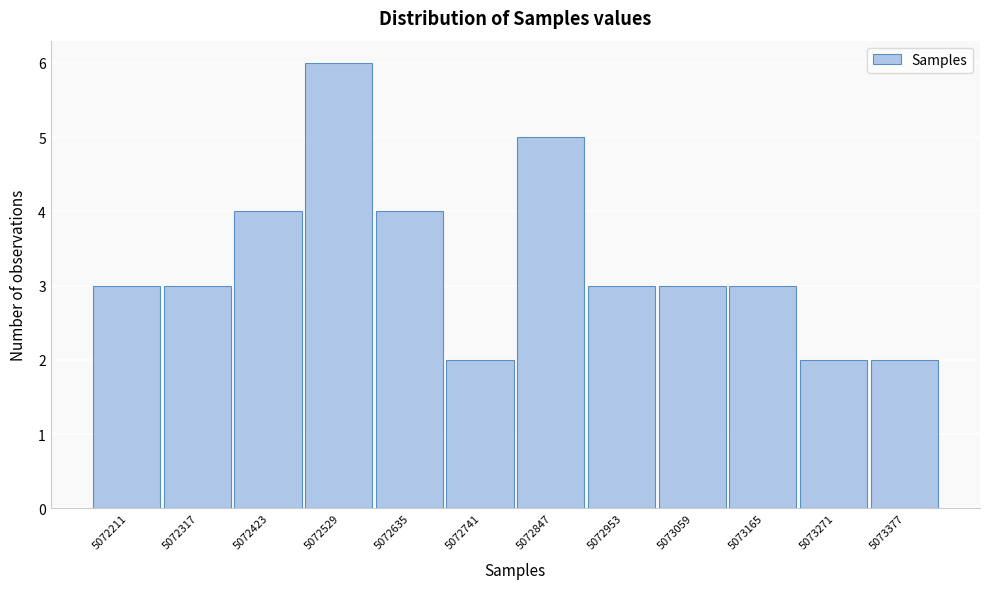

Reading left to right, extract all data points from this chart.

3	3	4	6	4	2	5	3	3	3	2	2